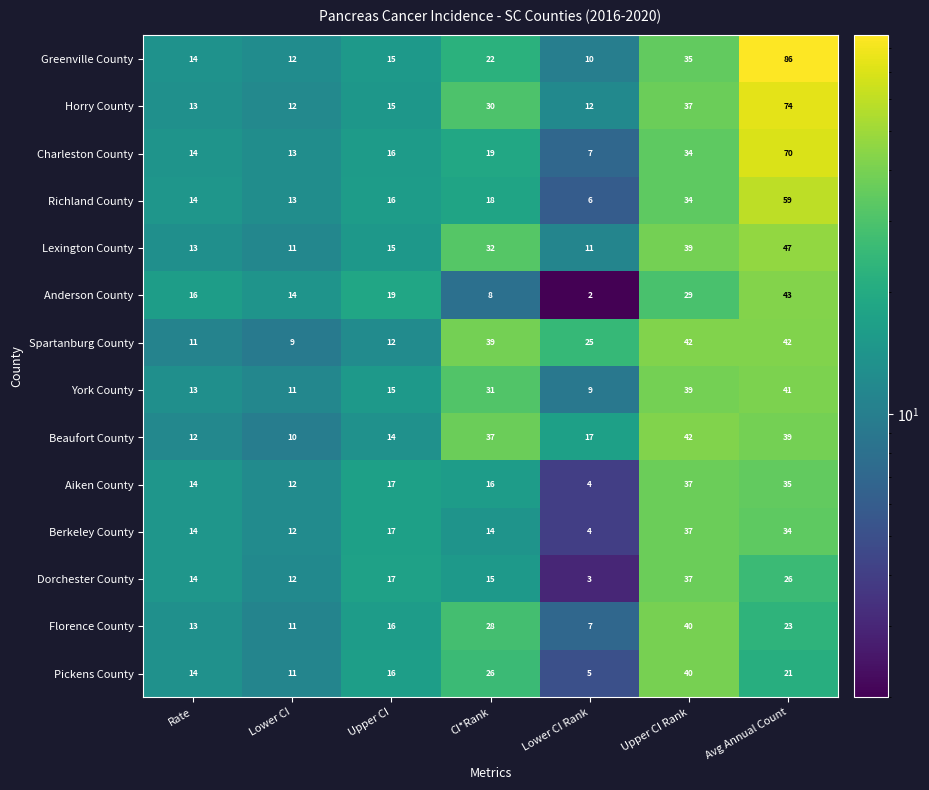

How many data points does each series have?

7